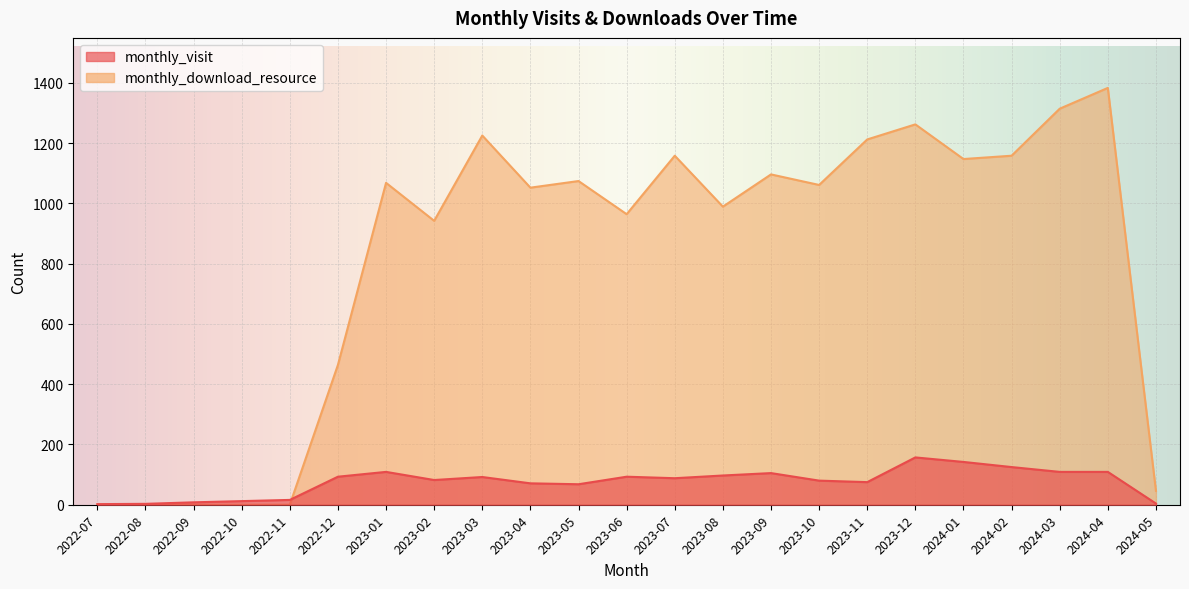

What is the total value across all series at 2024-03?

1423